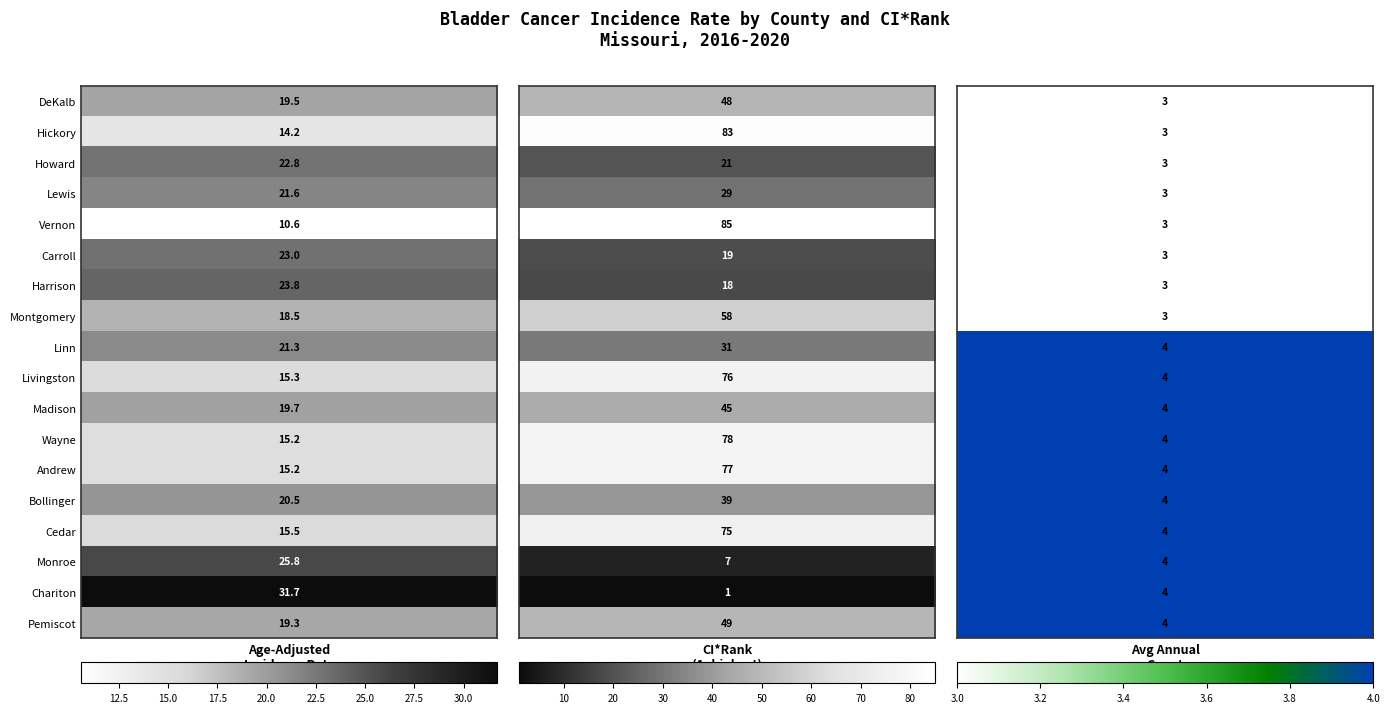

The Harrison County series shows 23.8 at 0. True or false?

True